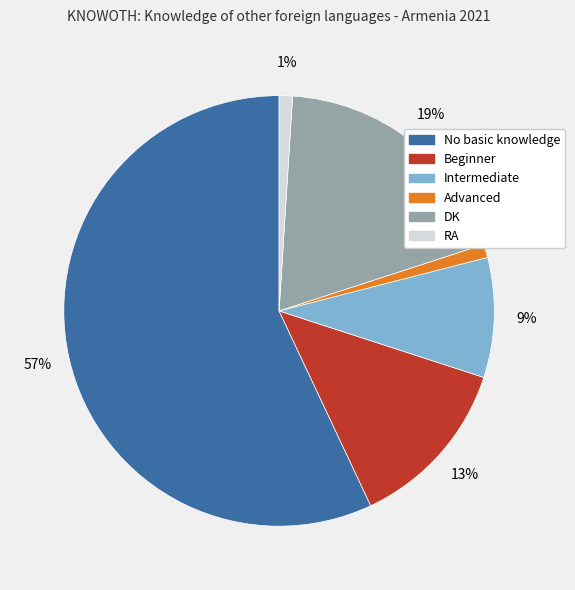

Combined, do Advanced and No basic knowledge account for over 50%?

Yes